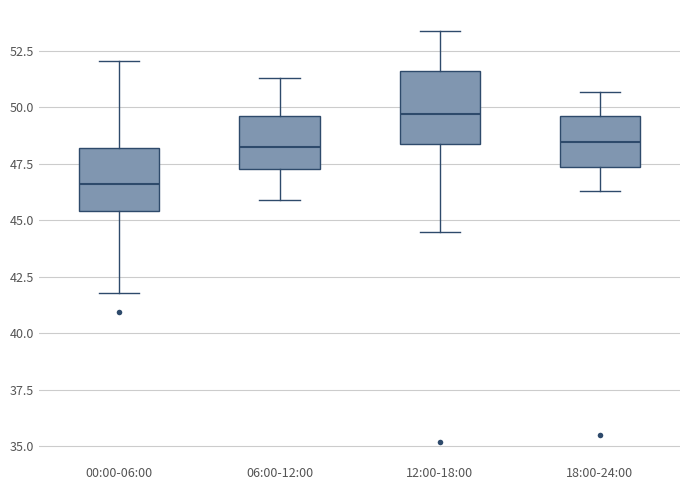

Reading left to right, read every box against the y-axis: the position of its median line, the range the box covers, and the ends of its whiskers. The values are not printed on the chart, so give them approximately, as read against the axis.

00:00-06:00: median 46.5, box 45.5 to 48.0, whiskers 42.0 to 52.0
06:00-12:00: median 48.5, box 47.5 to 49.5, whiskers 46.0 to 51.5
12:00-18:00: median 49.5, box 48.5 to 51.5, whiskers 44.5 to 53.5
18:00-24:00: median 48.5, box 47.5 to 49.5, whiskers 46.5 to 50.5